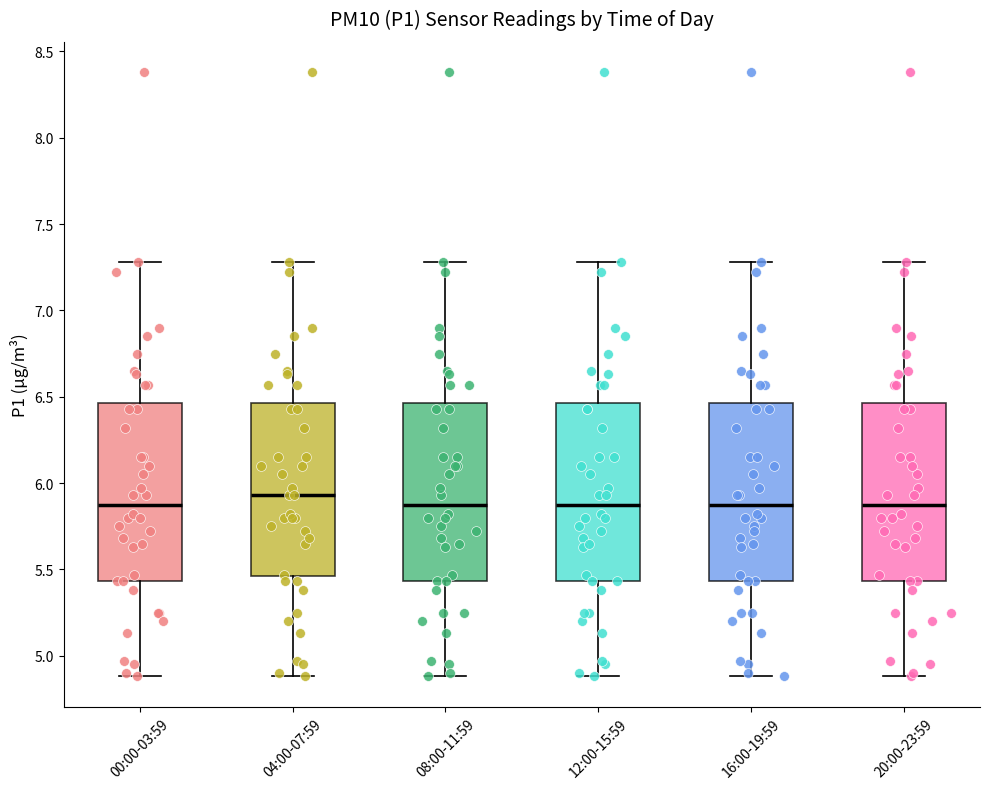

Reading left to right, read every box against the y-axis: the position of its median line, the range the box covers, and the ends of its whiskers. The values are not printed on the chart, so give them approximately, as read against the axis.

00:00-03:59: median 5.90, box 5.45 to 6.45, whiskers 4.90 to 7.30
04:00-07:59: median 5.95, box 5.45 to 6.45, whiskers 4.90 to 7.30
08:00-11:59: median 5.90, box 5.45 to 6.45, whiskers 4.90 to 7.30
12:00-15:59: median 5.90, box 5.45 to 6.45, whiskers 4.90 to 7.30
16:00-19:59: median 5.90, box 5.45 to 6.45, whiskers 4.90 to 7.30
20:00-23:59: median 5.90, box 5.45 to 6.45, whiskers 4.90 to 7.30